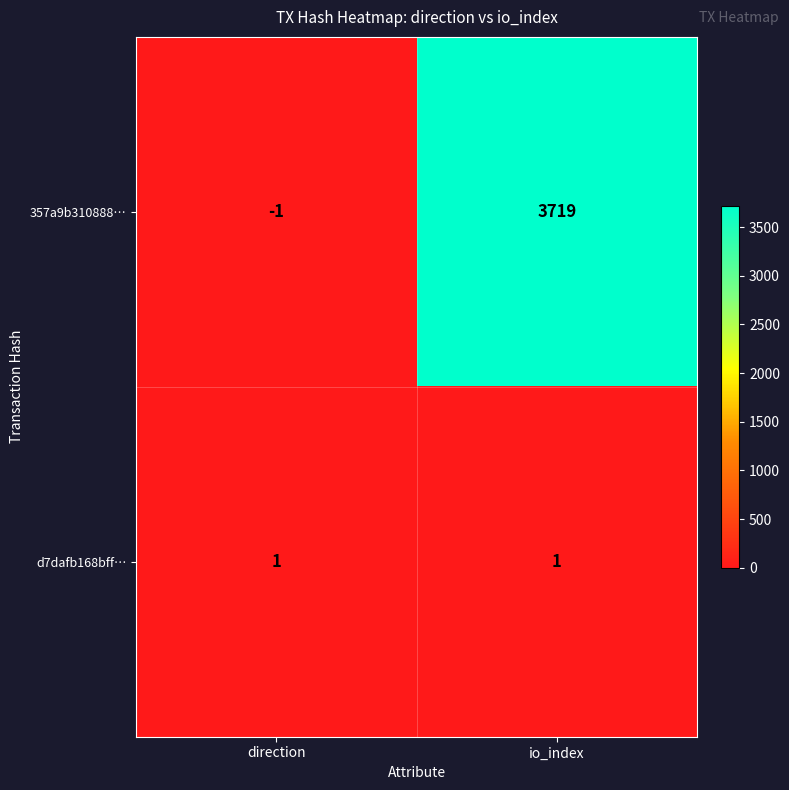

Reading right to left, list all the values displayed in this chart.

357a9b310888…: io_index=3719	direction=-1
d7dafb168bff…: io_index=1	direction=1